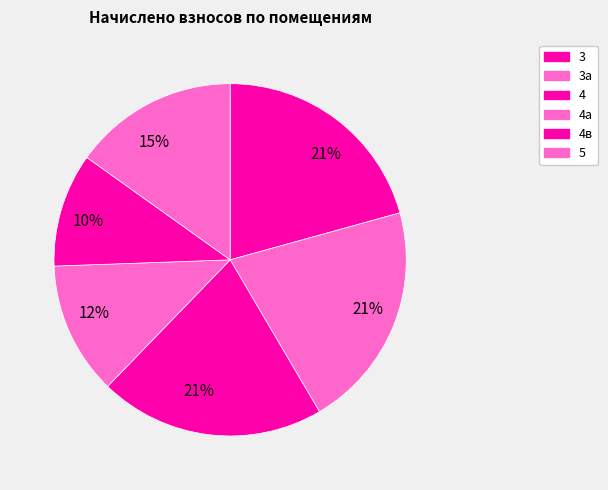

How many slices are in this pie chart?

6